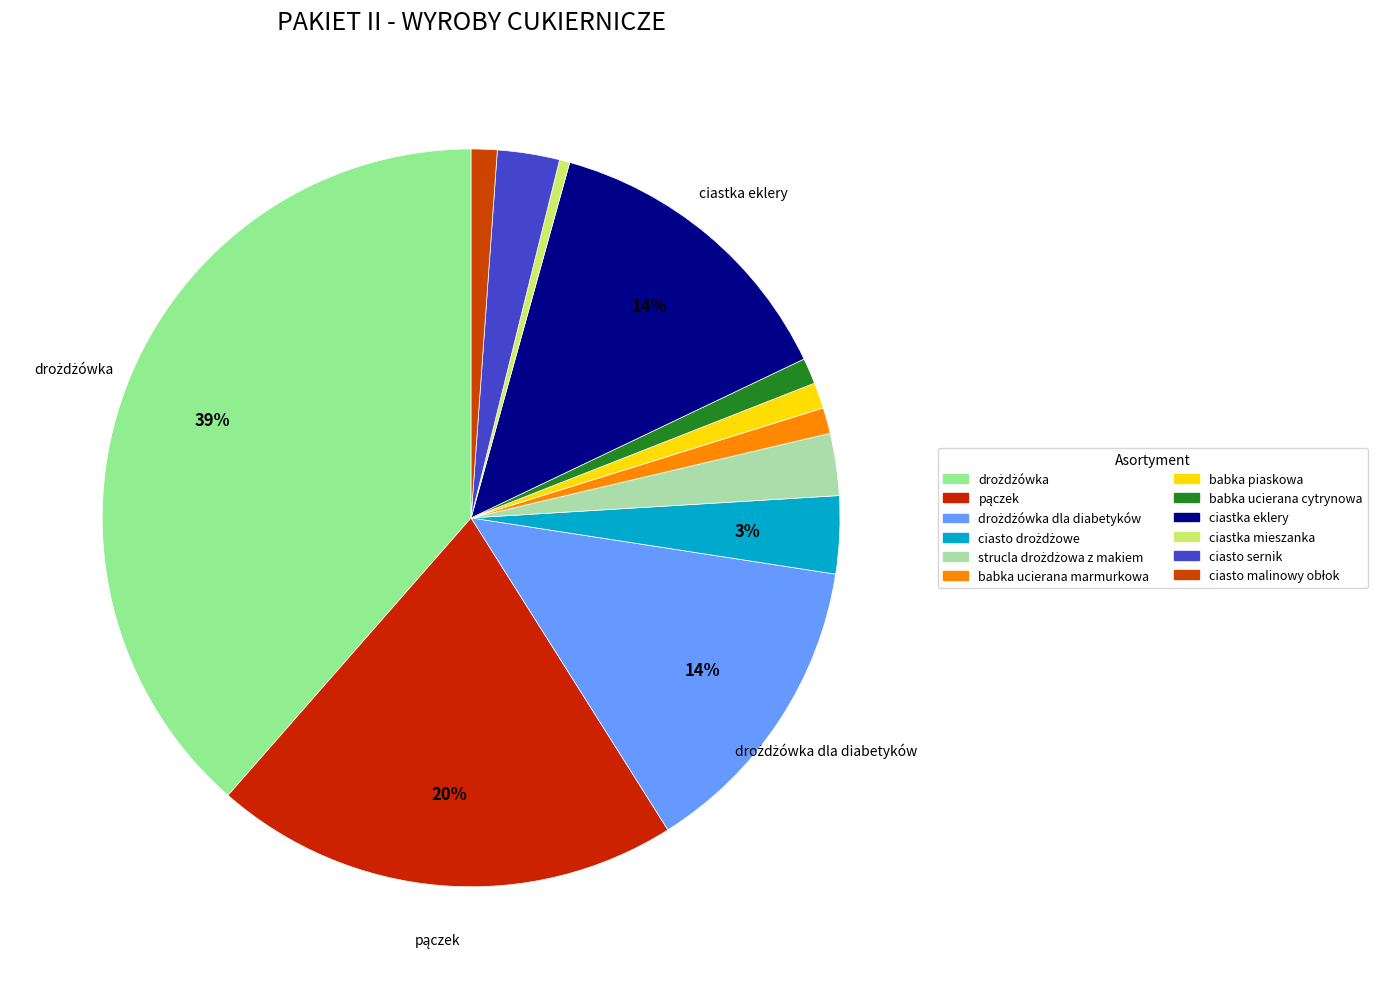

What is the smallest slice in the pie chart?

ciastka mieszanka